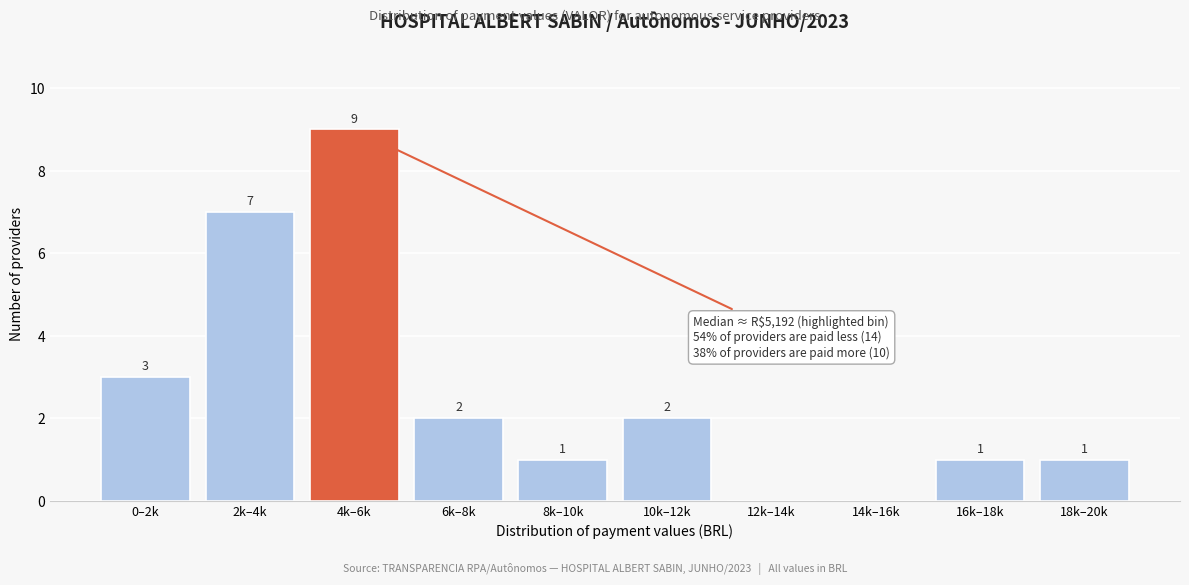

Reading left to right, transcribe all the data shown in this chart.

0–2k=3	2k–4k=7	4k–6k=9	6k–8k=2	8k–10k=1	10k–12k=2	12k–14k=0	14k–16k=0	16k–18k=1	18k–20k=1